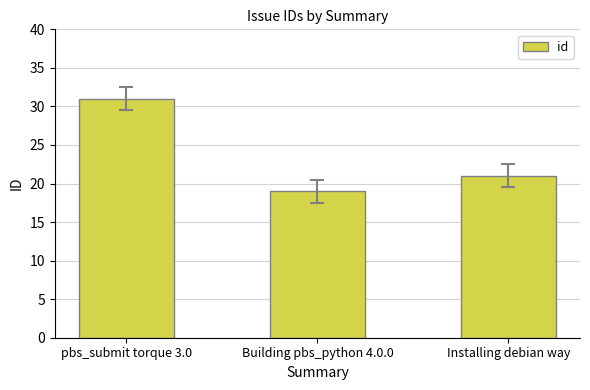

What value does the data have at Building pbs_python 4.0.0, to the nearest 10?

20